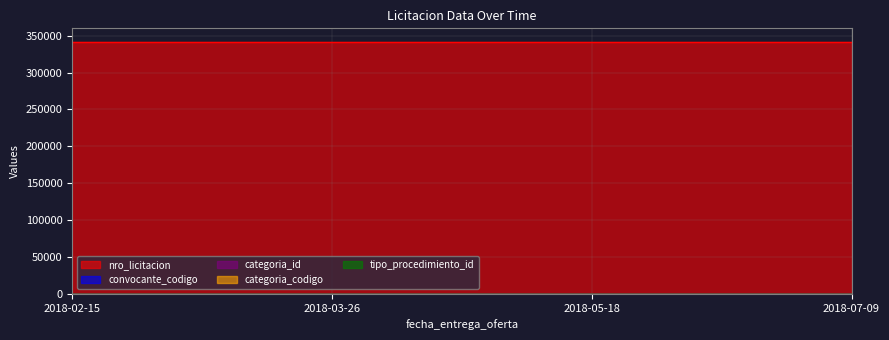

Rank the series at 2018-05-18 from lowest to highest value.

tipo_procedimiento_id, categoria_codigo, categoria_id, convocante_codigo, nro_licitacion